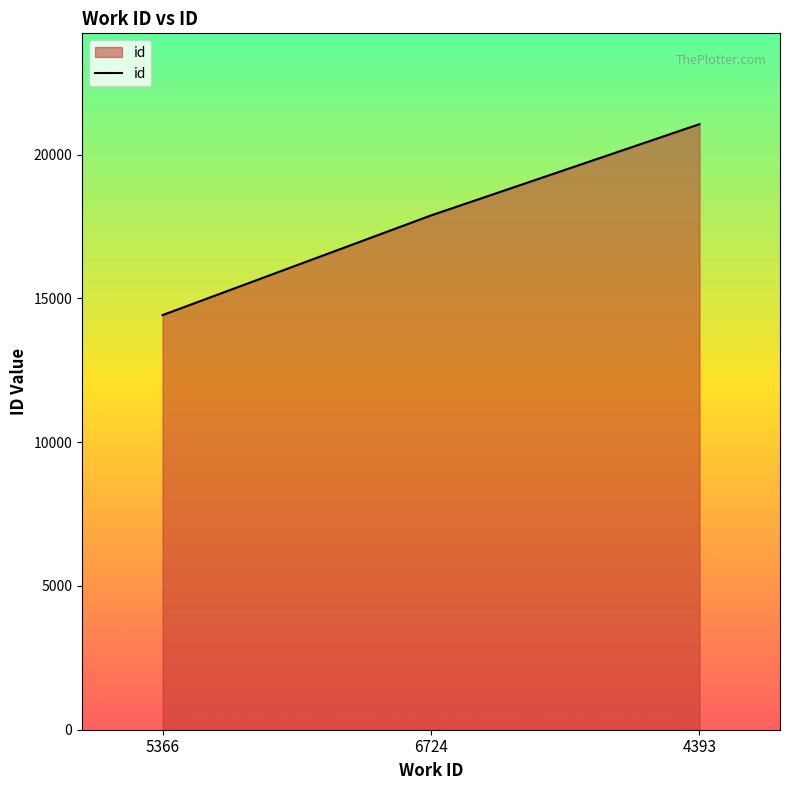

What is the approximate value at 6724, to the nearest 10?

17890